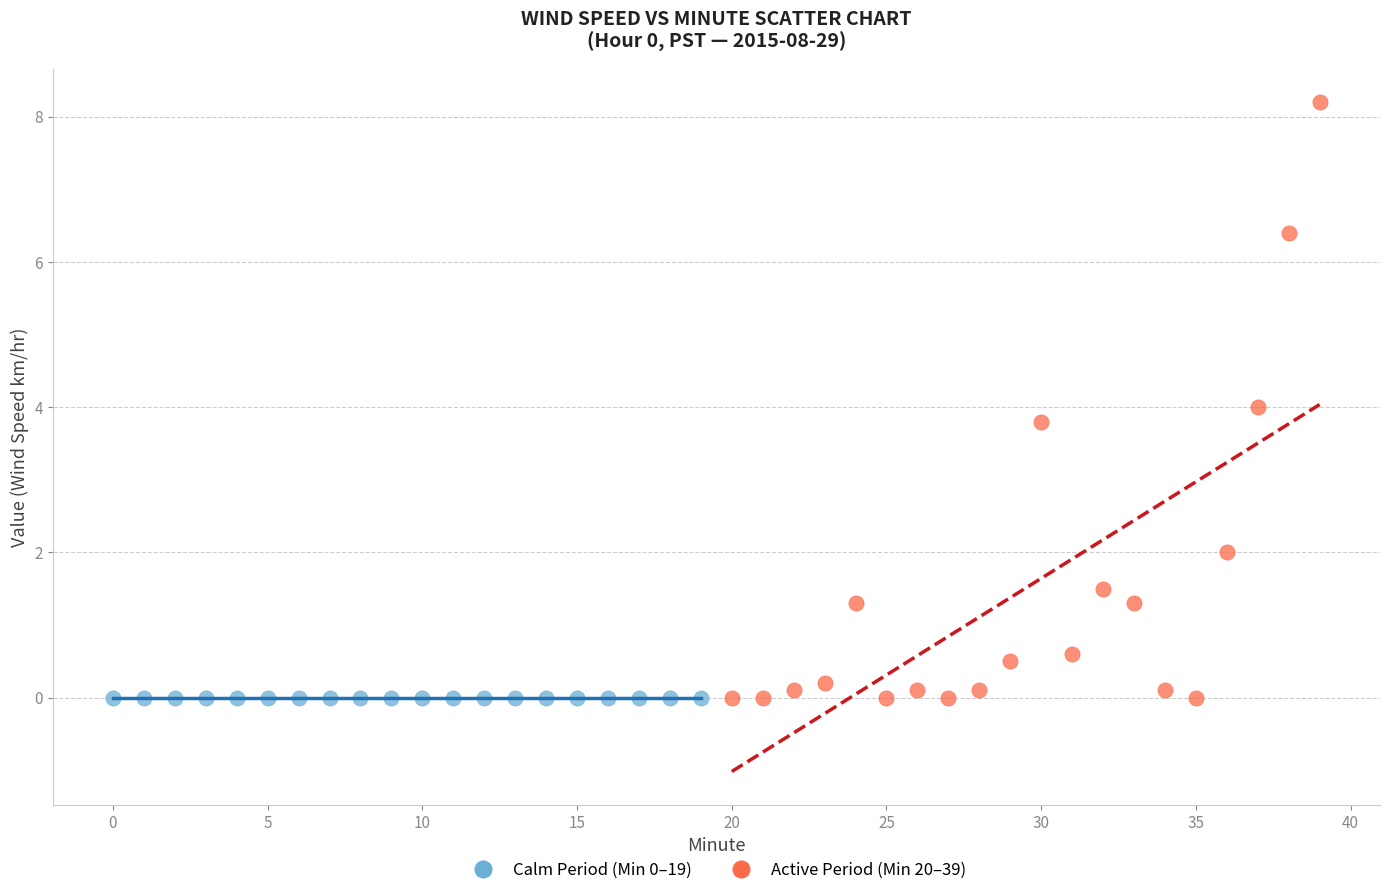

Which series contains the highest Y value?

Active Period (Min 20–39)